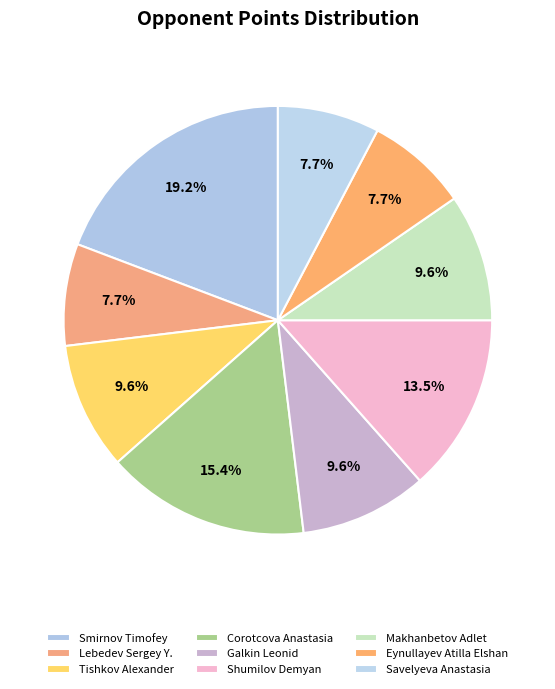

What percentage is NOT represented by Tishkov Alexander?

90.4%